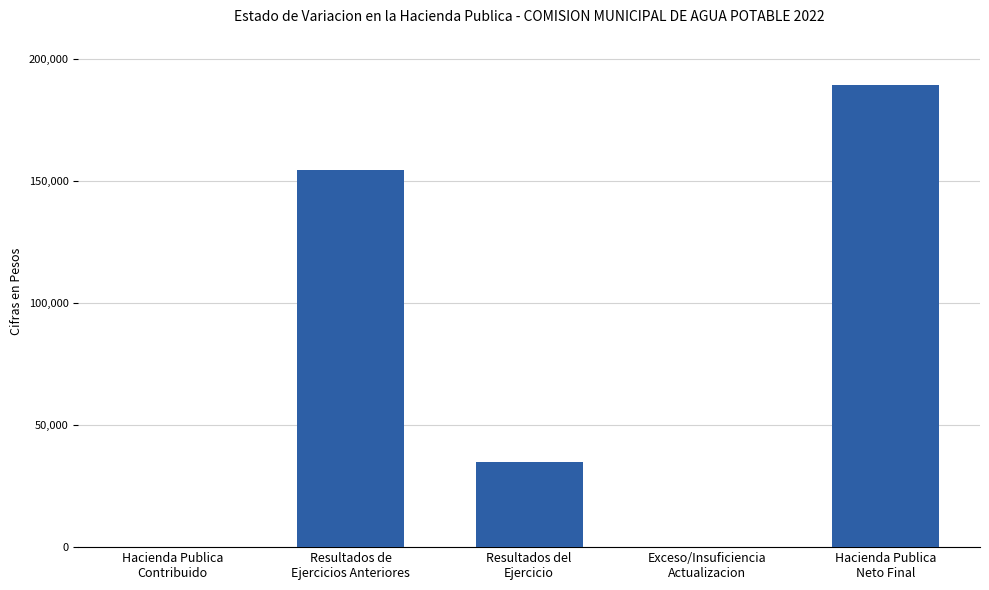

What is the approximate value at Resultados del
Ejercicio, to the nearest 10?

34900